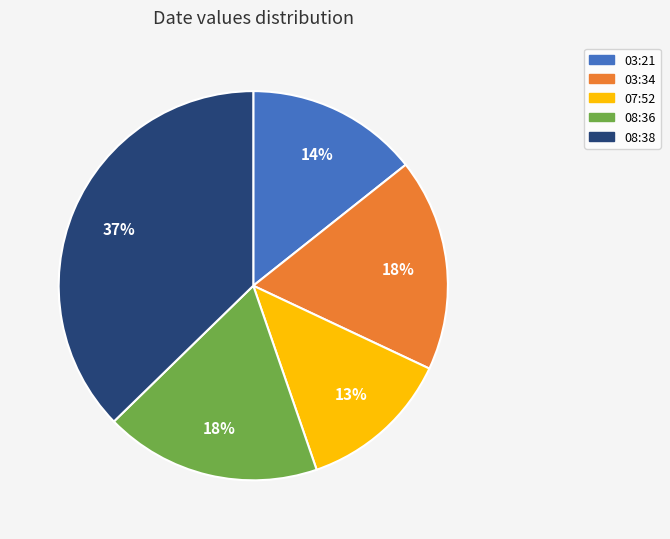

To the nearest percent, what is the average slice percentage?

20%